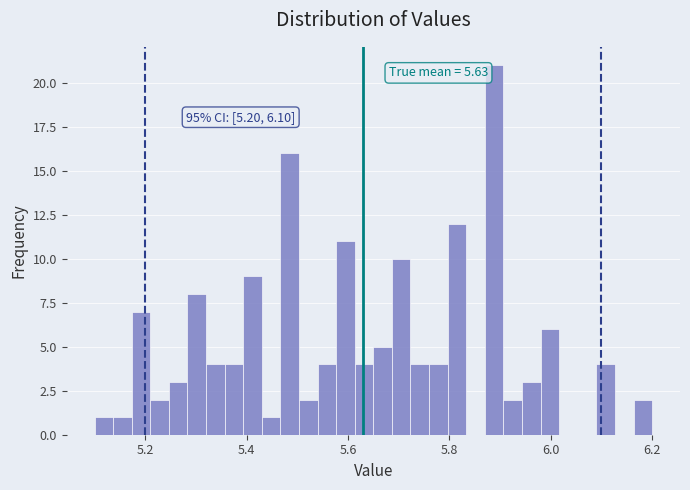

Read against the x-axis, roughly where is the centre of the tallest bar?

5.88